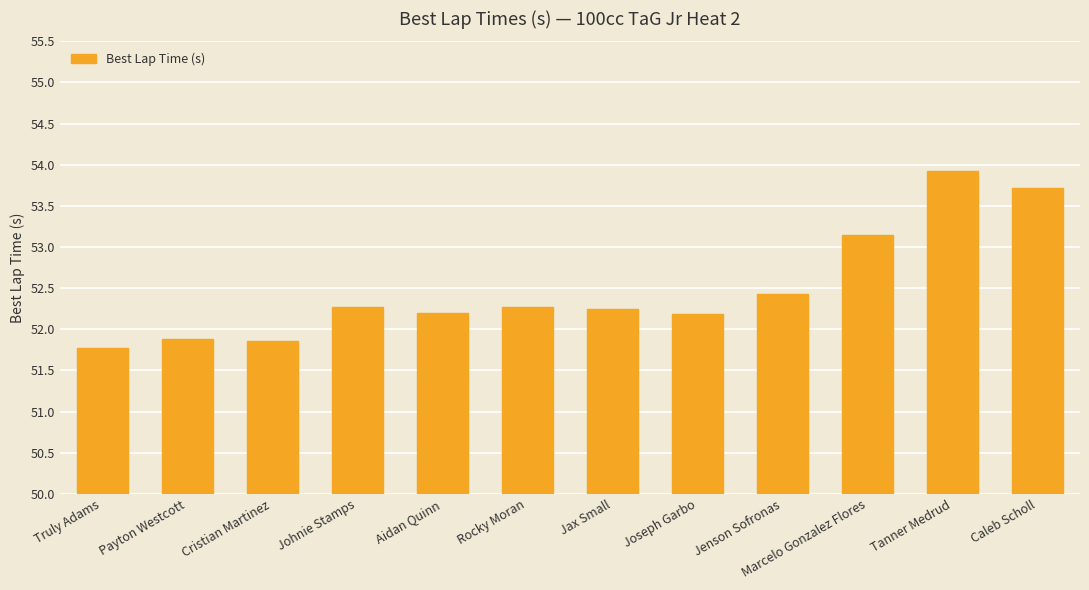

What is the change in value from Jenson Sofronas to Tanner Medrud?

+1.5